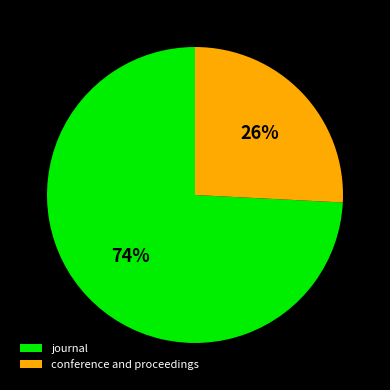

Combined, do journal and conference and proceedings account for over 50%?

Yes